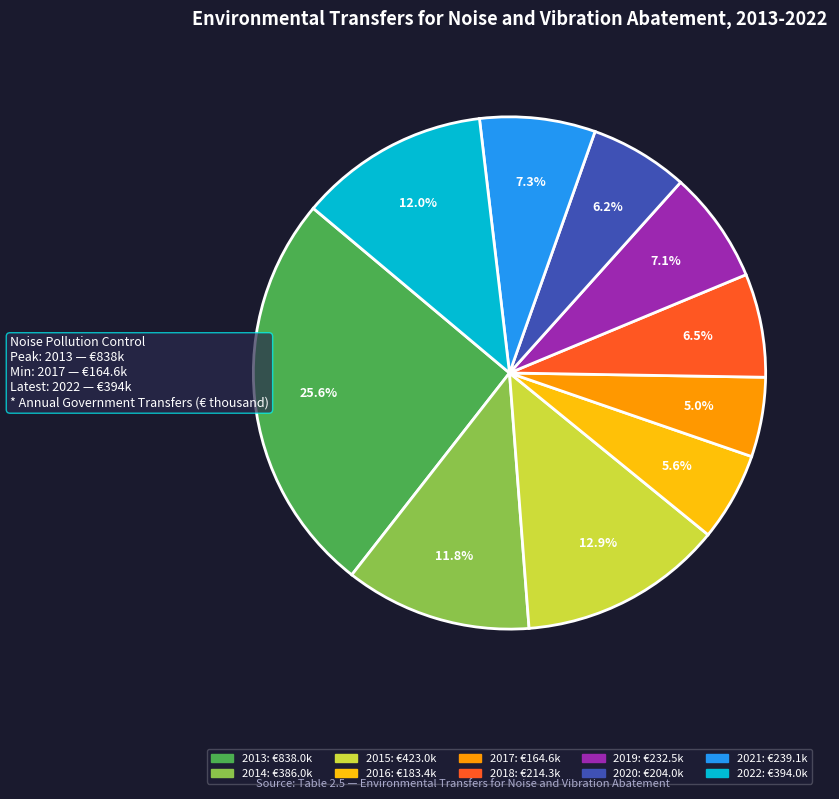

Is it true that 2016 is 6% of the pie?

True